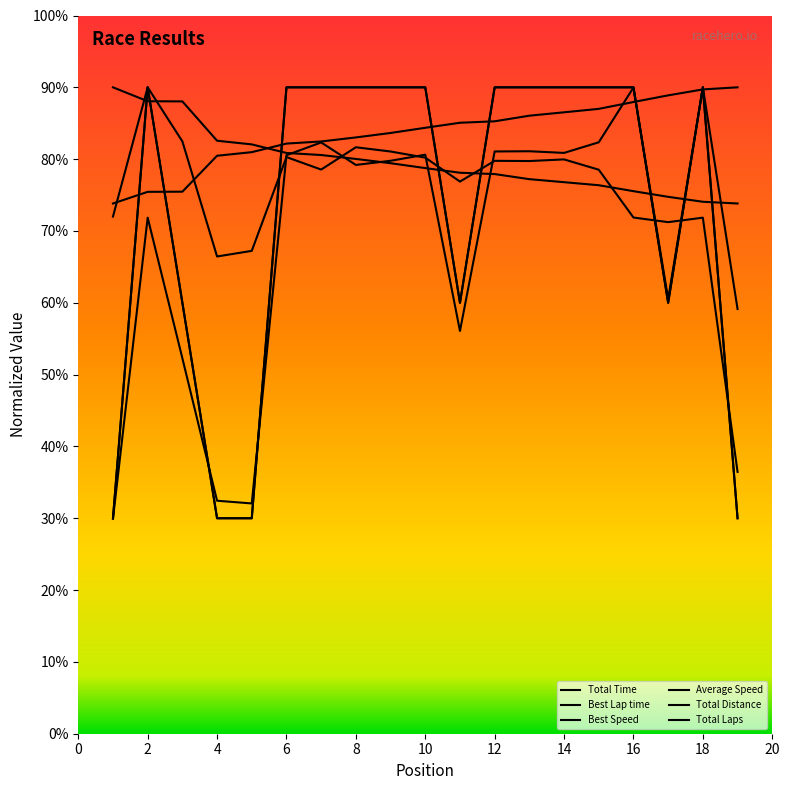

Is this an area chart (filled region under the line)?

No